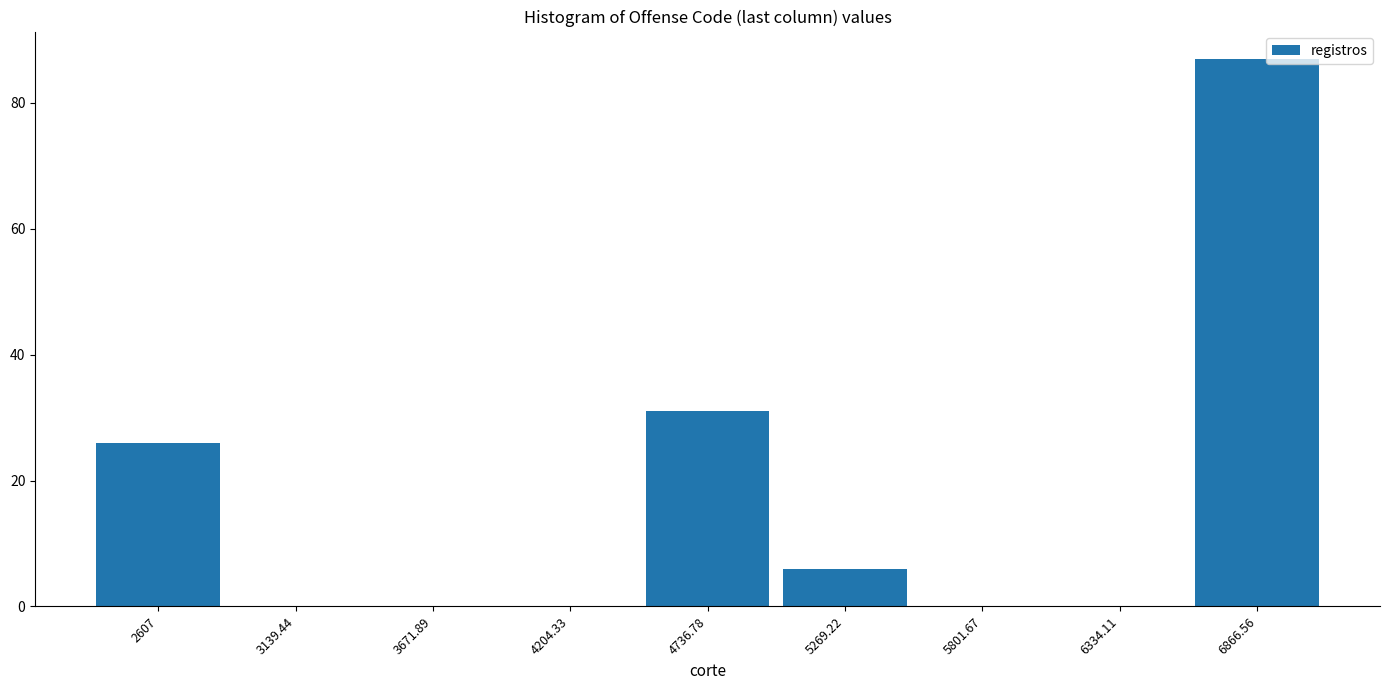

Reading right to left, extract all data points from this chart.

6866.56=87	6334.11=0	5801.67=0	5269.22=6	4736.78=31	4204.33=0	3671.89=0	3139.44=0	2607=26